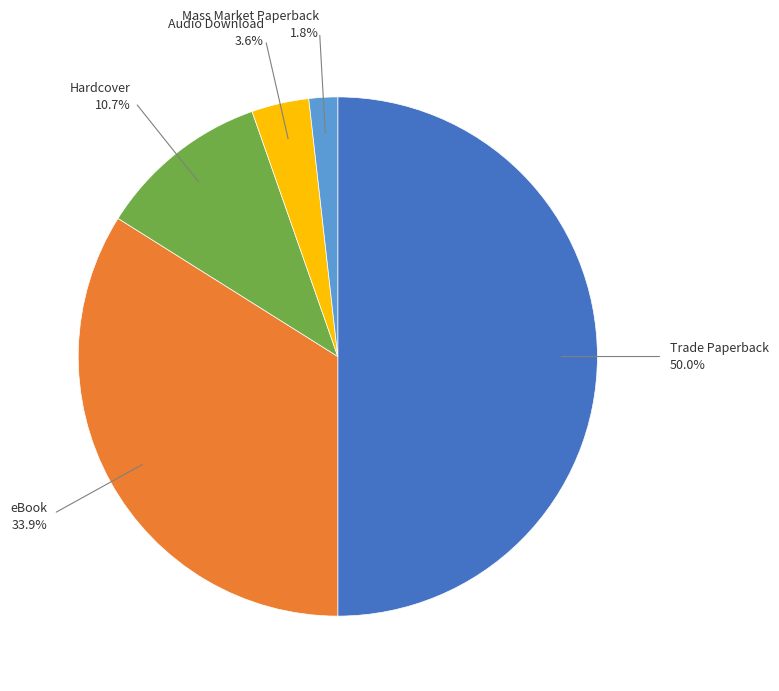

To the nearest percent, what is the difference between the Mass Market Paperback and Hardcover slice percentages?

9%